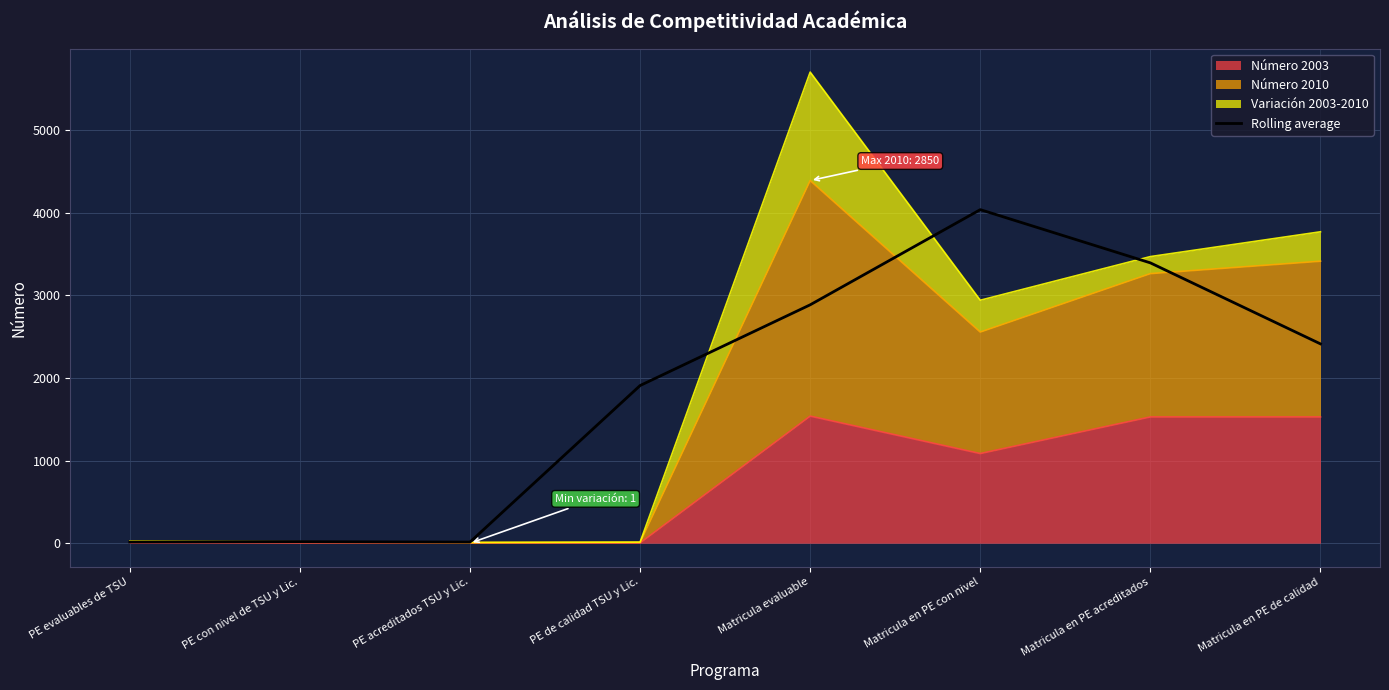

Which has a higher value, PE con nivel de TSU y Lic. or Matricula en PE acreditados?

Matricula en PE acreditados